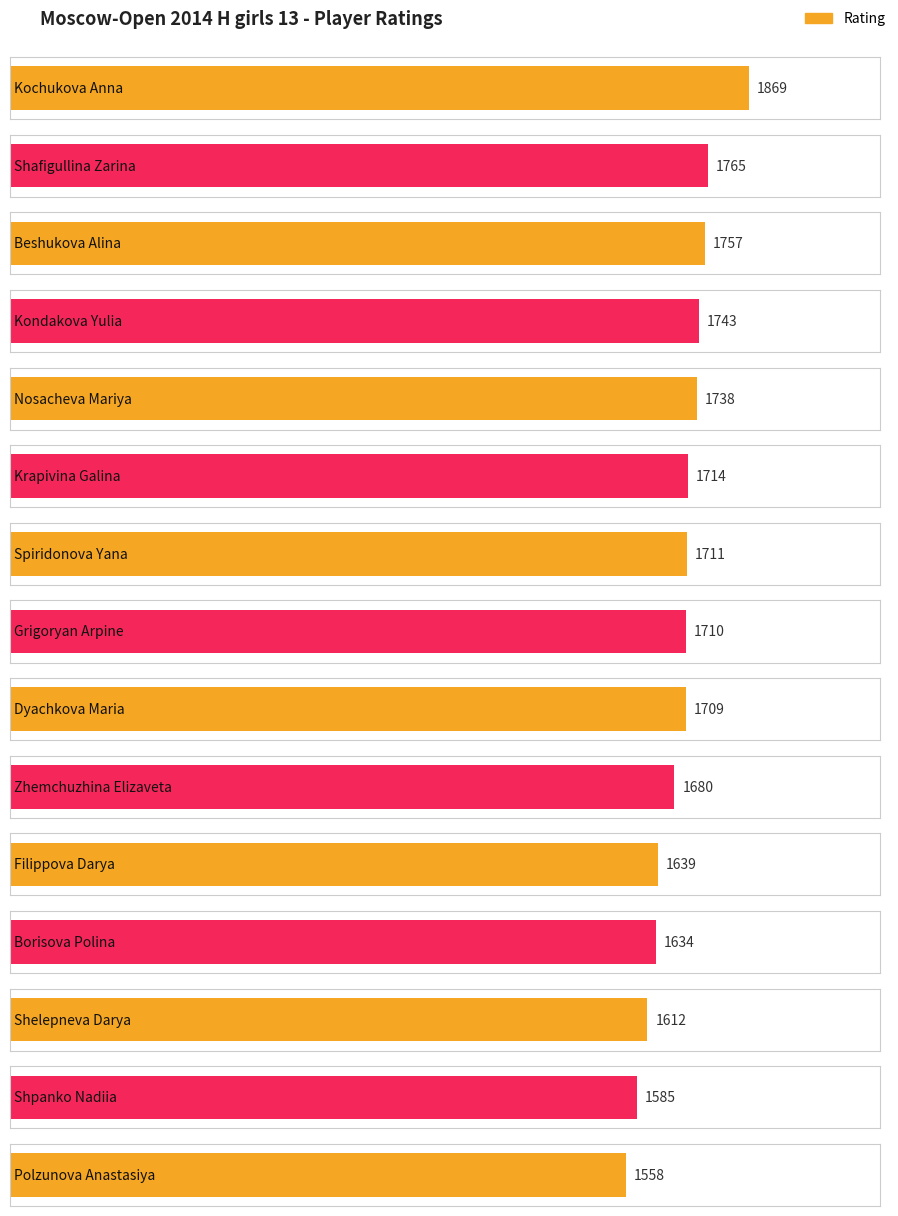

True or false: the data shows 2244 at Filippova Darya.

False